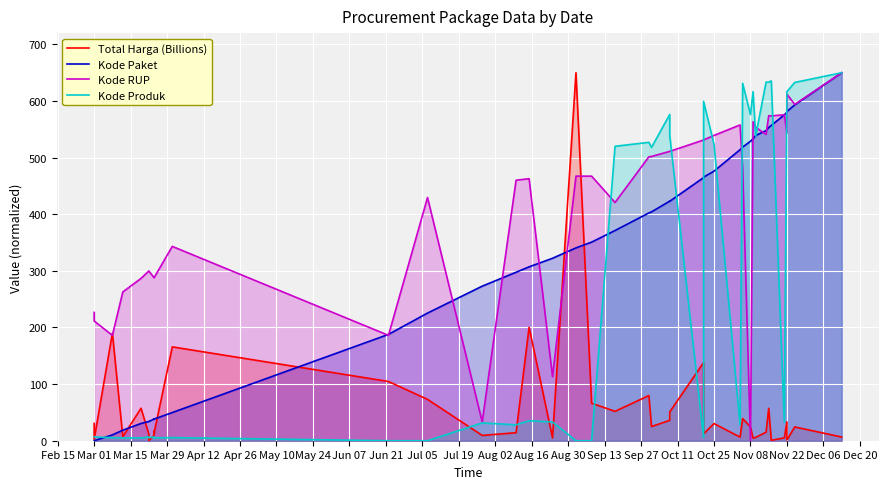

Reading left to right, extract all data points from this chart.

Total Harga (Billions): 30.6	2.4	189.9	7.1	57.4	11.3	0.0	10.0	16.9	13.5	165.8	104.7	73.1	9.3	14.1	200.3	5.1	650.0	66.3	51.9	79.8	25.0	36.0	50.8	138.1	12.1	30.3	6.4	39.1	24.3	4.6	5.9	15.1	57.2	0.8	5.0	33.3	1.4	24.3	6.6
Kode Paket: 0.0	0.0	10.3	18.6	30.5	34.0	34.0	38.3	38.1	38.2	49.8	187.8	225.4	273.0	297.6	307.1	322.3	340.6	350.8	371.3	402.4	404.2	423.2	422.9	464.7	465.6	476.2	514.0	518.7	528.9	533.3	539.2	547.8	553.3	557.0	575.6	580.3	581.6	593.1	650.0
Kode RUP: 226.6	211.5	186.0	262.8	286.7	299.8	299.8	287.9	287.9	287.9	343.2	186.1	429.6	33.2	460.1	462.9	113.1	467.4	467.4	420.8	501.6	502.1	511.1	511.1	531.2	531.4	539.3	557.8	481.1	0.0	563.4	553.6	541.1	574.1	573.8	575.8	543.4	612.2	594.1	650.0
Kode Produk: 6.8	6.7	5.4	5.0	5.0	6.7	5.2	6.7	5.0	5.1	5.5	0.0	0.0	31.4	28.1	35.4	33.1	0.0	0.0	520.1	527.0	518.1	576.2	539.3	5.5	599.5	523.6	28.1	631.3	576.1	616.6	538.4	633.6	633.3	635.7	32.5	616.6	616.6	632.9	650.0